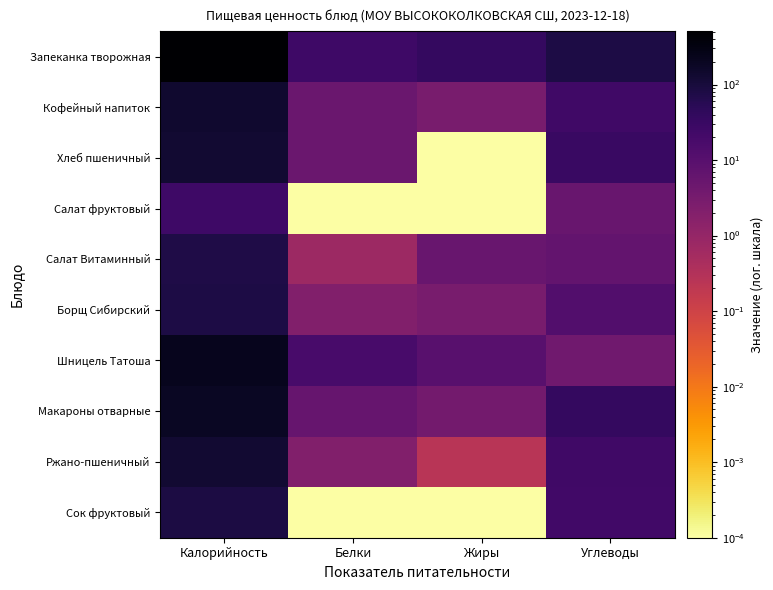

List the series in order of their peak value, highest first.

Запеканка творожная, Шницель Татоша, Макароны отварные, Кофейный напиток, Хлеб пшеничный, Ржано-пшеничный, Сок фруктовый, Борщ Сибирский, Салат Витаминный, Салат фруктовый